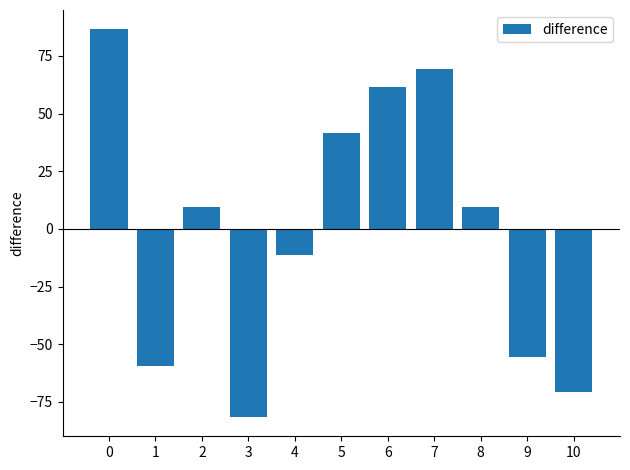

Between 10 and 3, which is larger?

10